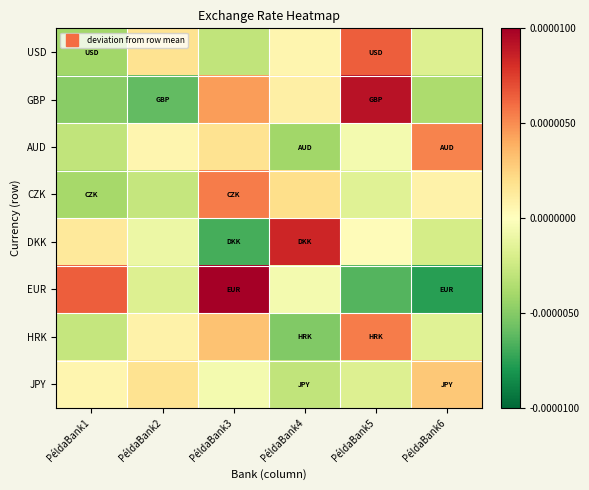

Reading left to right, list all the values displayed in this chart.

USD: PéldaBank1=-3.5	PéldaBank2=1.5	PéldaBank3=-2.5	PéldaBank4=0.5	PéldaBank5=5.5	PéldaBank6=-1.5
GBP: PéldaBank1=-4.2	PéldaBank2=-5.2	PéldaBank3=3.8	PéldaBank4=0.8	PéldaBank5=7.8	PéldaBank6=-3.2
AUD: PéldaBank1=-2.5	PéldaBank2=0.5	PéldaBank3=1.5	PéldaBank4=-3.5	PéldaBank5=-0.5	PéldaBank6=4.5
CZK: PéldaBank1=-3.3	PéldaBank2=-2.3	PéldaBank3=4.7	PéldaBank4=1.7	PéldaBank5=-1.3	PéldaBank6=0.7
DKK: PéldaBank1=1.2	PéldaBank2=-0.8	PéldaBank3=-5.8	PéldaBank4=7.2	PéldaBank5=0.2	PéldaBank6=-1.8
EUR: PéldaBank1=5.5	PéldaBank2=-1.5	PéldaBank3=8.5	PéldaBank4=-0.5	PéldaBank5=-5.5	PéldaBank6=-6.5
HRK: PéldaBank1=-2.3	PéldaBank2=0.7	PéldaBank3=2.7	PéldaBank4=-4.3	PéldaBank5=4.7	PéldaBank6=-1.3
JPY: PéldaBank1=0.5	PéldaBank2=1.5	PéldaBank3=-0.5	PéldaBank4=-2.5	PéldaBank5=-1.5	PéldaBank6=2.5